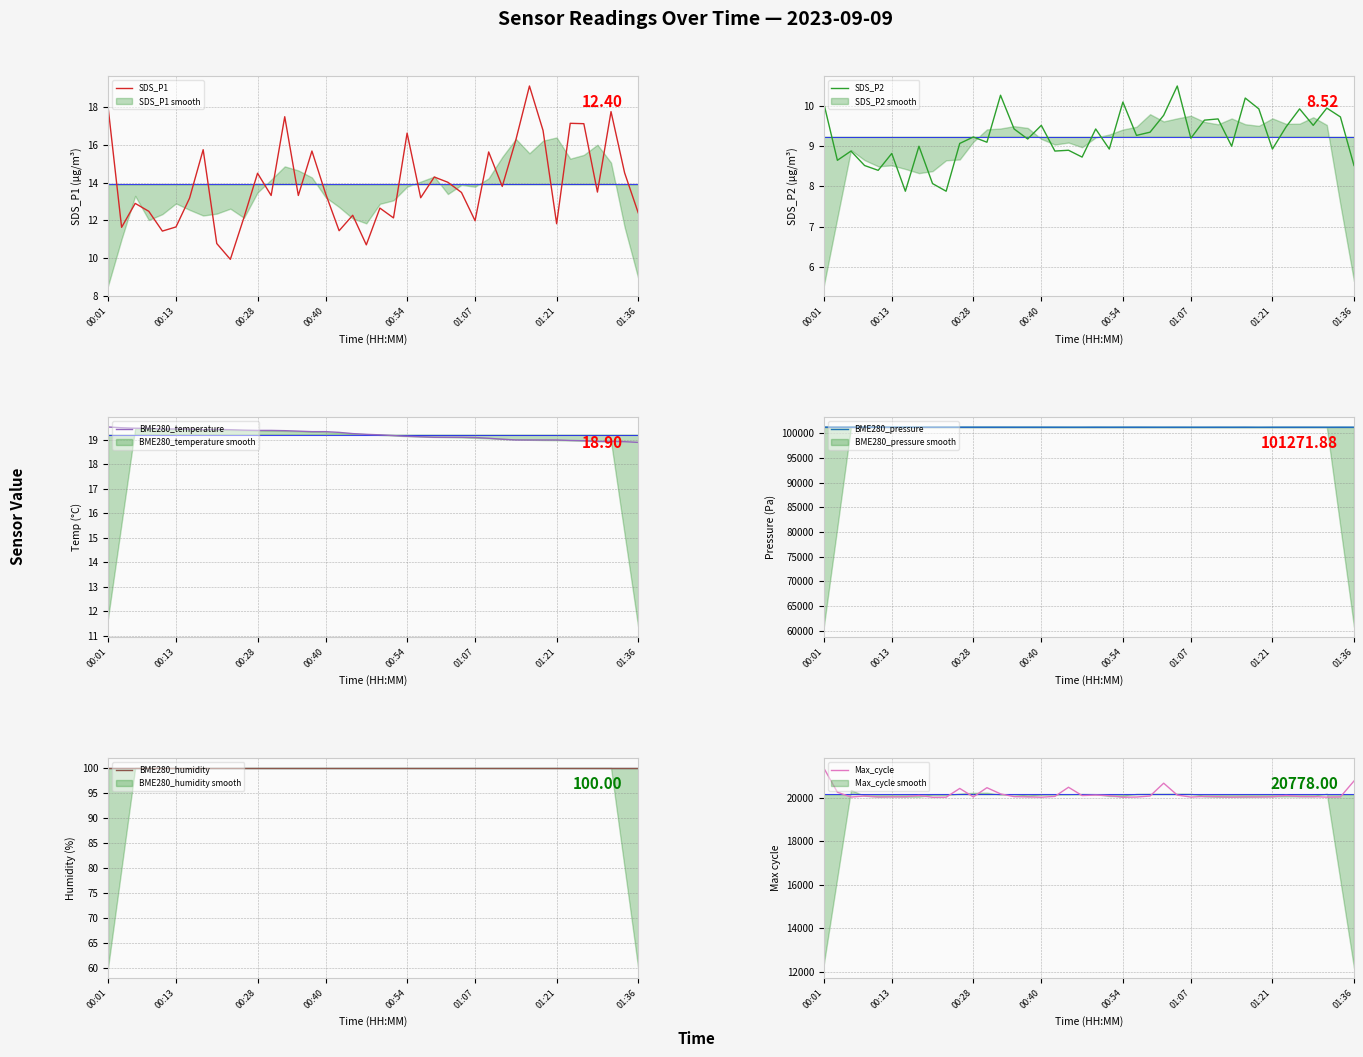

Count the number of data series in this chart.

6